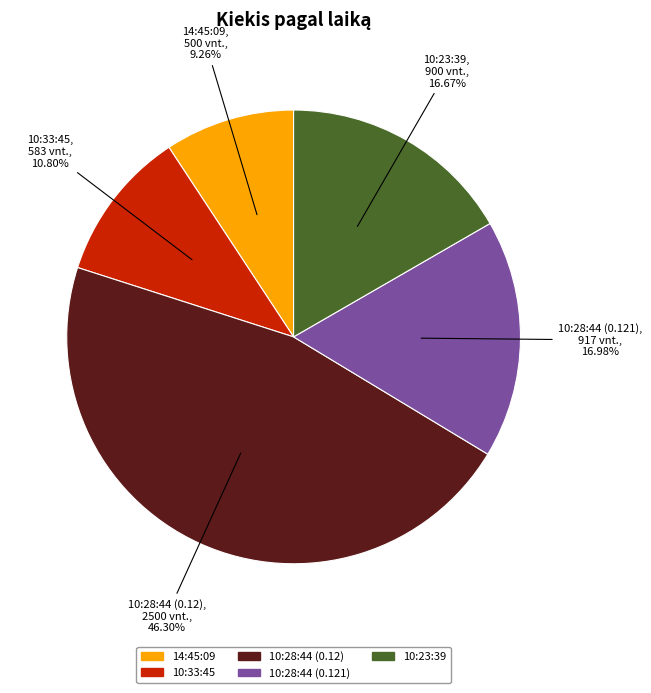

Is it true that 10:23:39 is 9% of the pie?

False